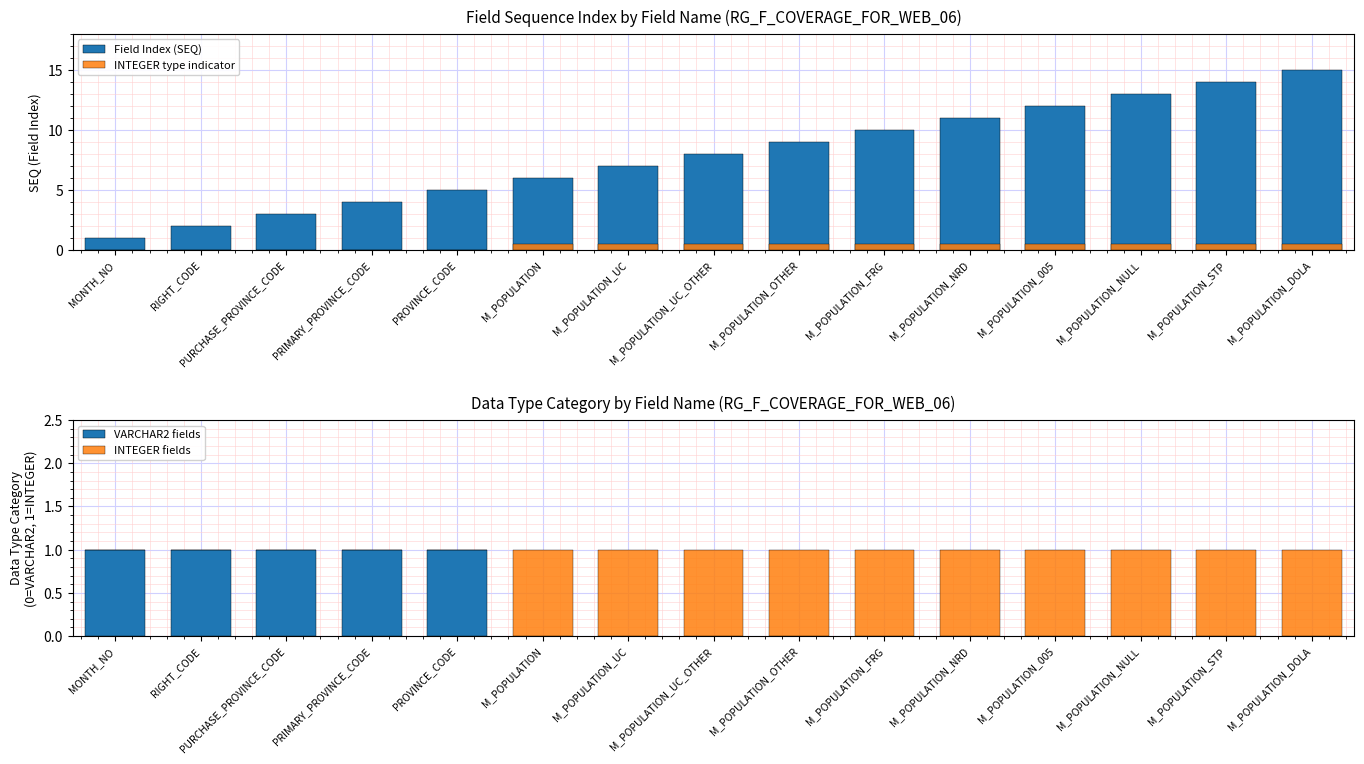

Rank the series at RIGHT_CODE from lowest to highest value.

INTEGER type indicator, INTEGER fields, VARCHAR2 fields, Field Index (SEQ)